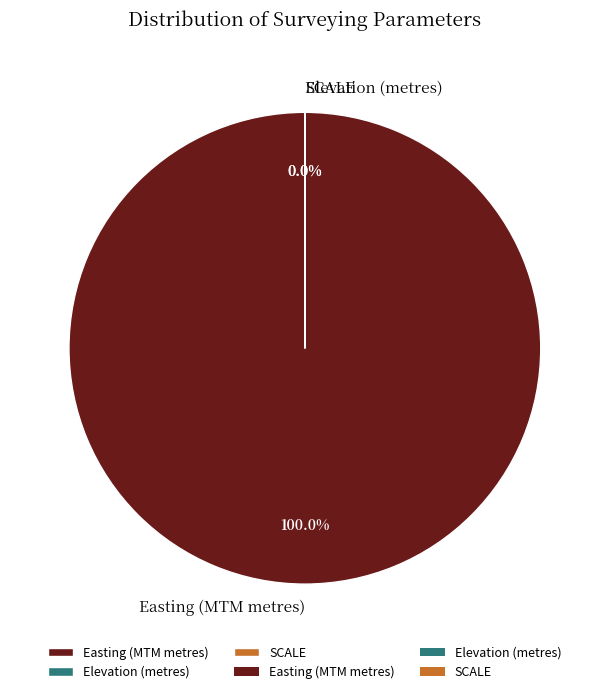

Approximately how many times larger is the value at Easting (MTM metres) compared to Elevation (metres)?

21938.6